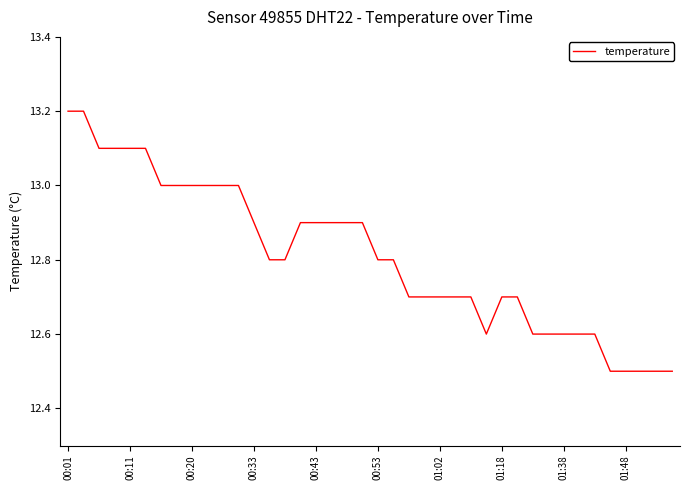

How many lines are shown in the chart?

1